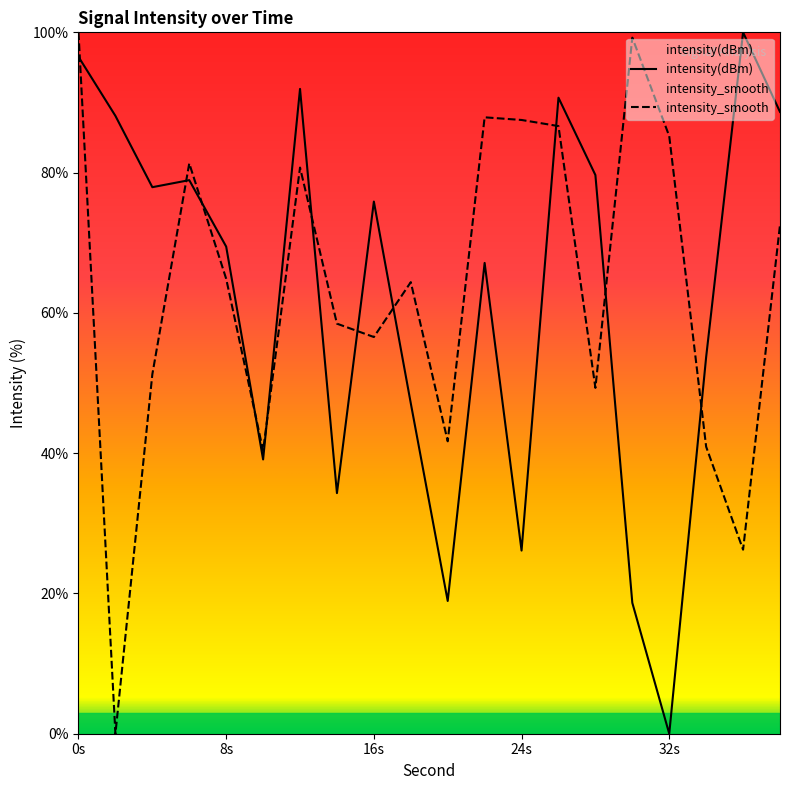

True or false: intensity_smooth has a value of 86.6 at 26.

True